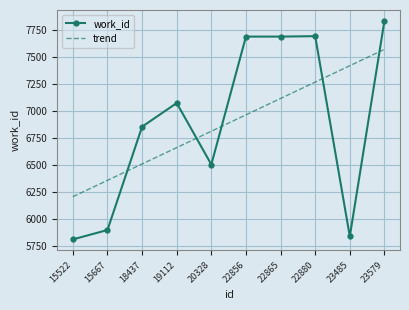

What is the difference between the maximum and second lowest values in the trend series?

1212.3